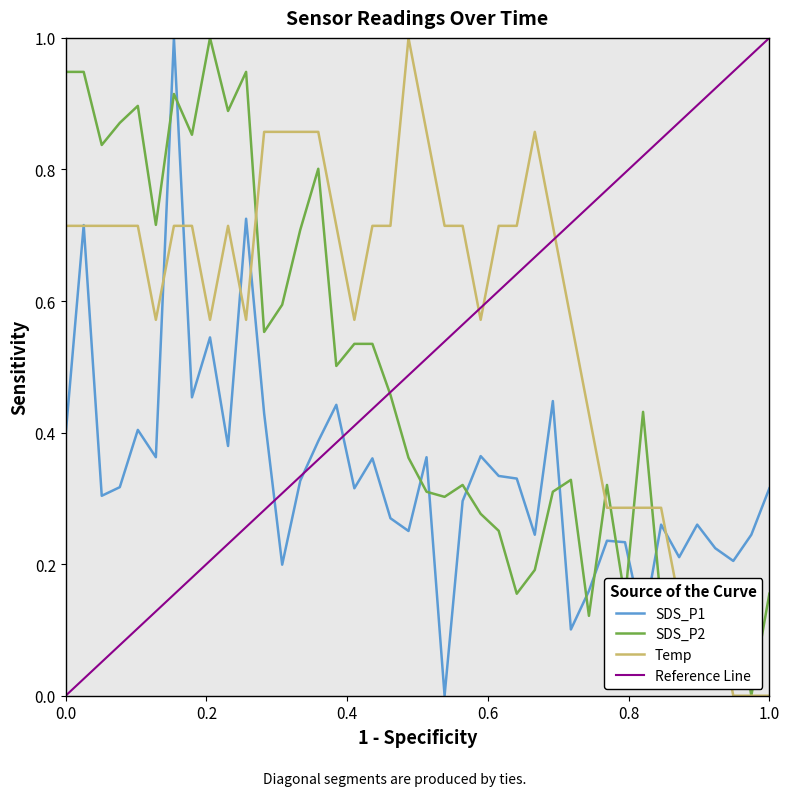

The SDS_P1 series shows 0.5 at 1.0. True or false?

False